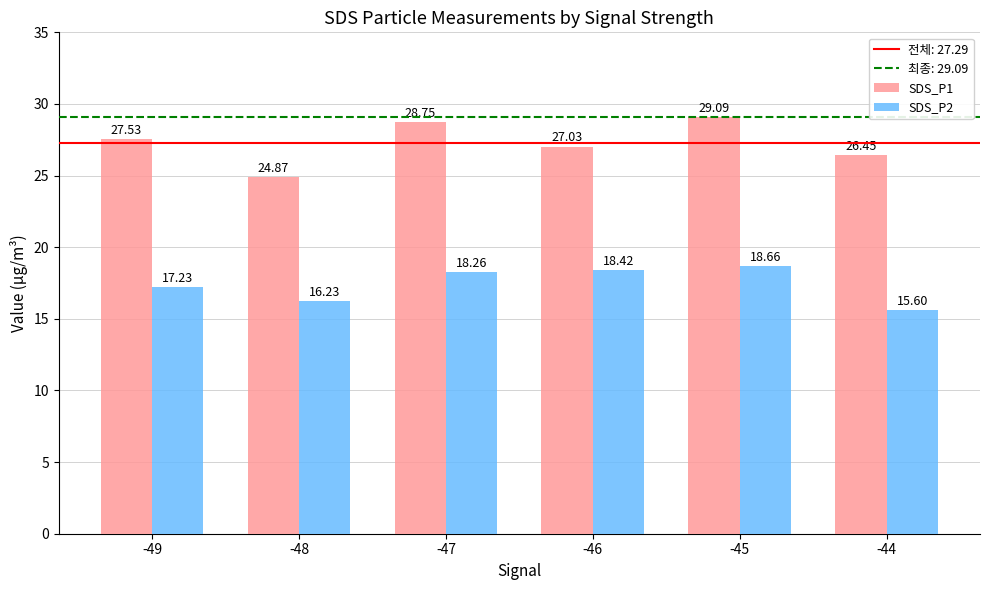

At how many categories does at least one series exceed 15?

6